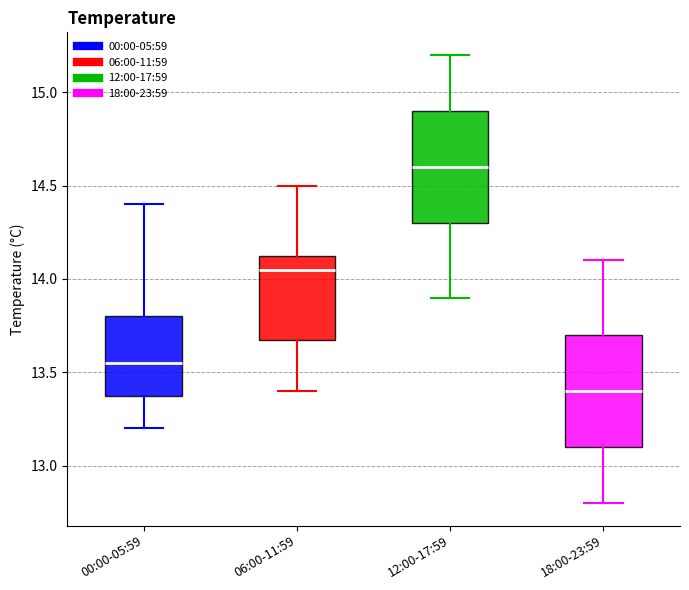

Reading left to right, transcribe this box plot: for each box, give where its median line is, the range the box spans, and where its two whiskers end, as read against the y-axis. The values are not printed on the chart, so give them approximately, as read against the axis.

00:00-05:59: median 13.55, box 13.40 to 13.80, whiskers 13.20 to 14.40
06:00-11:59: median 14.05, box 13.70 to 14.15, whiskers 13.40 to 14.50
12:00-17:59: median 14.60, box 14.30 to 14.90, whiskers 13.90 to 15.20
18:00-23:59: median 13.40, box 13.10 to 13.70, whiskers 12.80 to 14.10